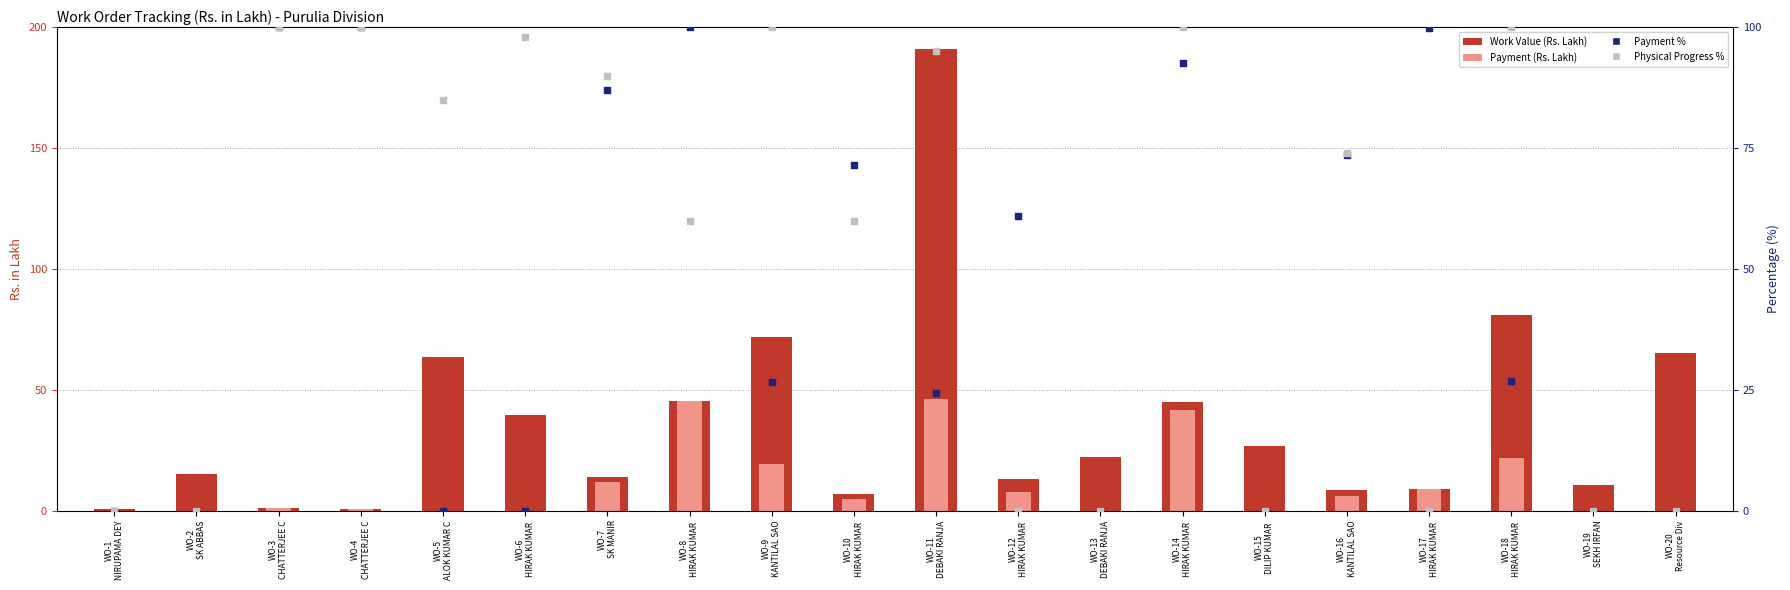

Is the value of Physical Progress % at WO-19
SEKH IRFAN greater than the value of Work Value (Rs. Lakh) at WO-14
HIRAK KUMAR ?

No